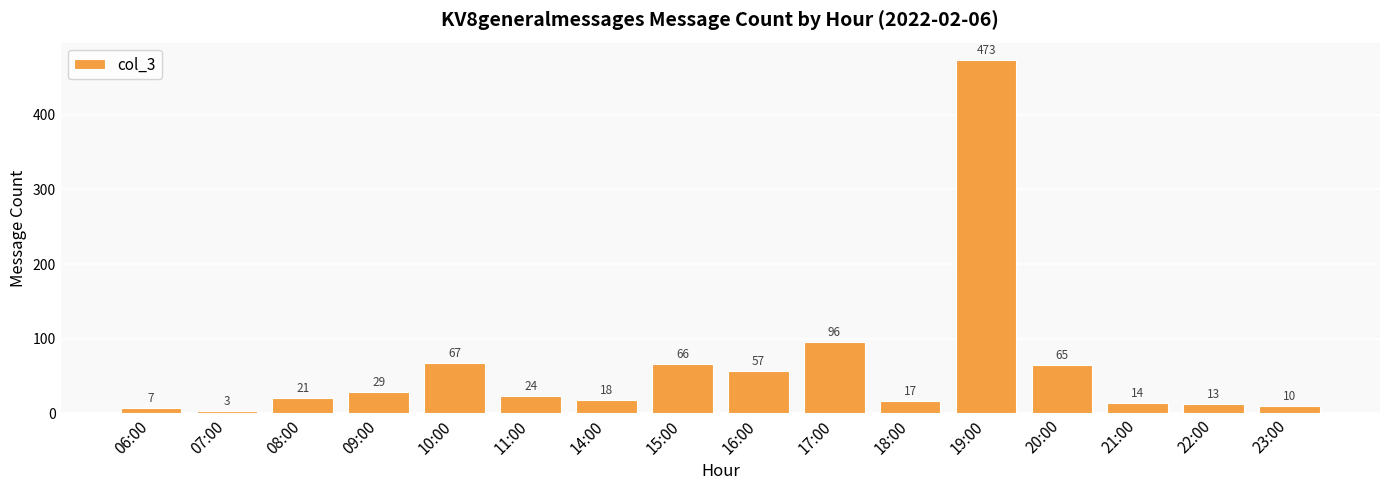

What is the value of the 15th bar from the left?

13